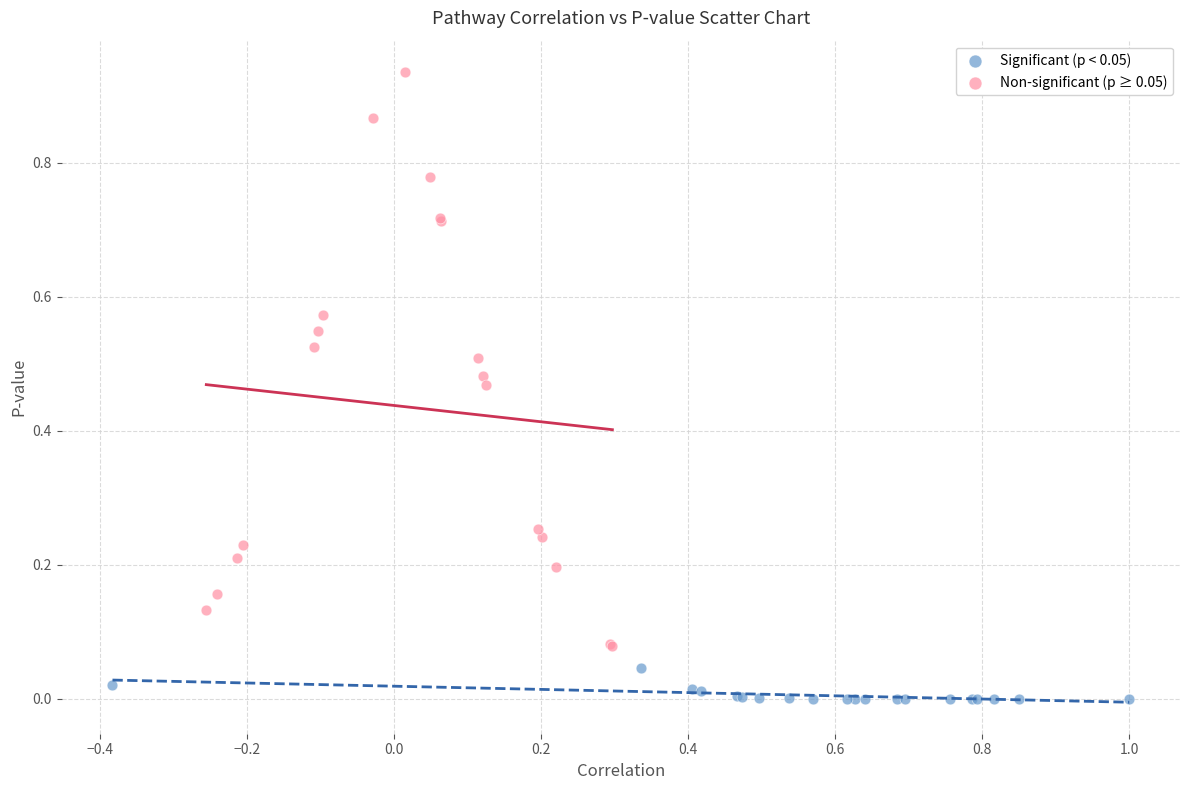

Which series reaches the minimum Y coordinate?

Significant (p < 0.05)